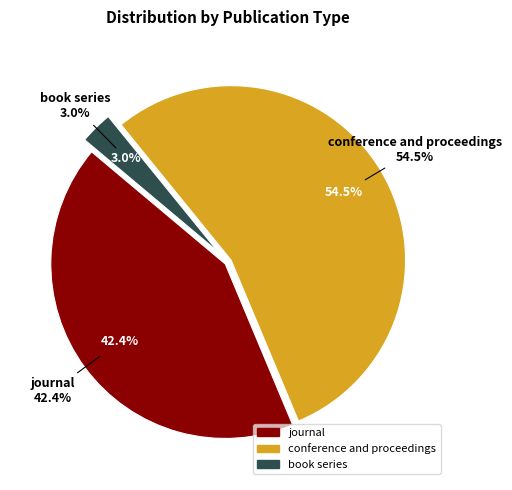

What is the largest slice in the pie chart?

conference and proceedings